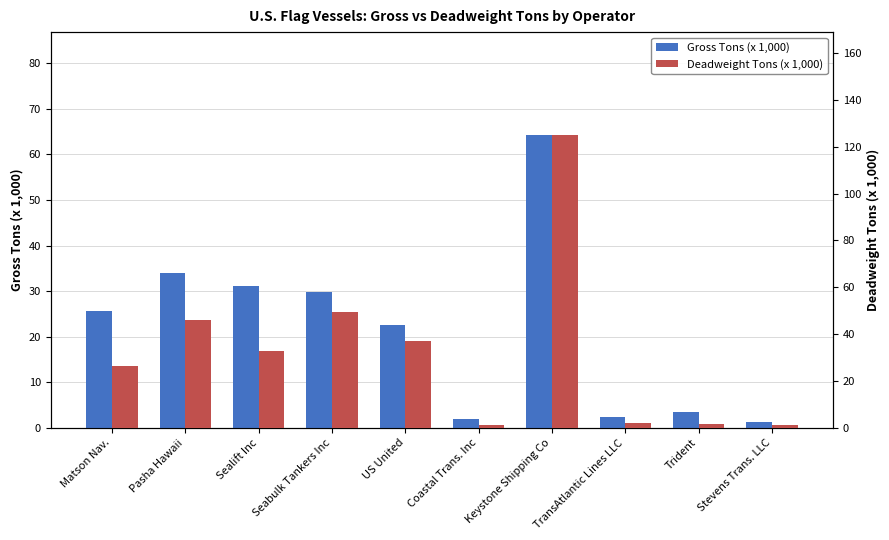

At which category is the sum across all series the highest?

Keystone Shipping Co